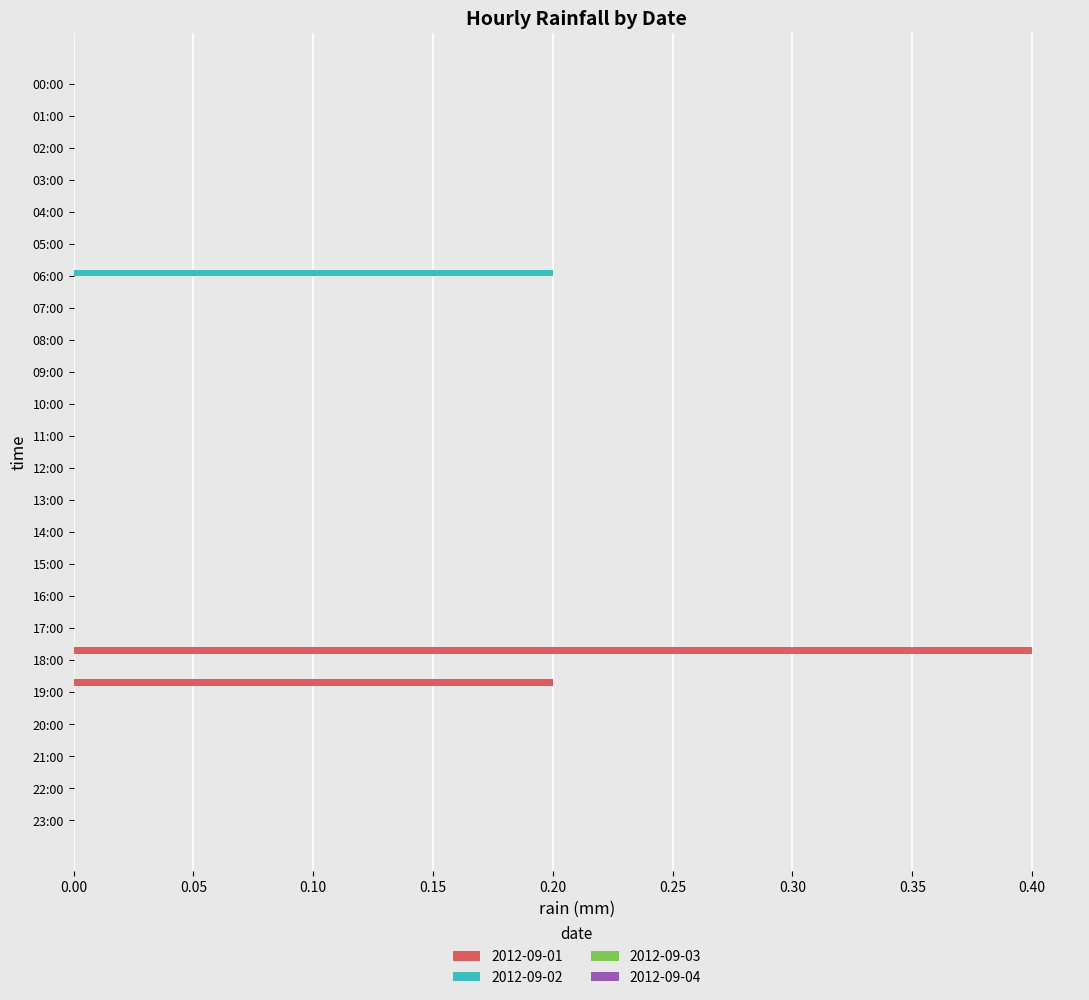

How many 2012-09-02 values are between 0 and 1?

24